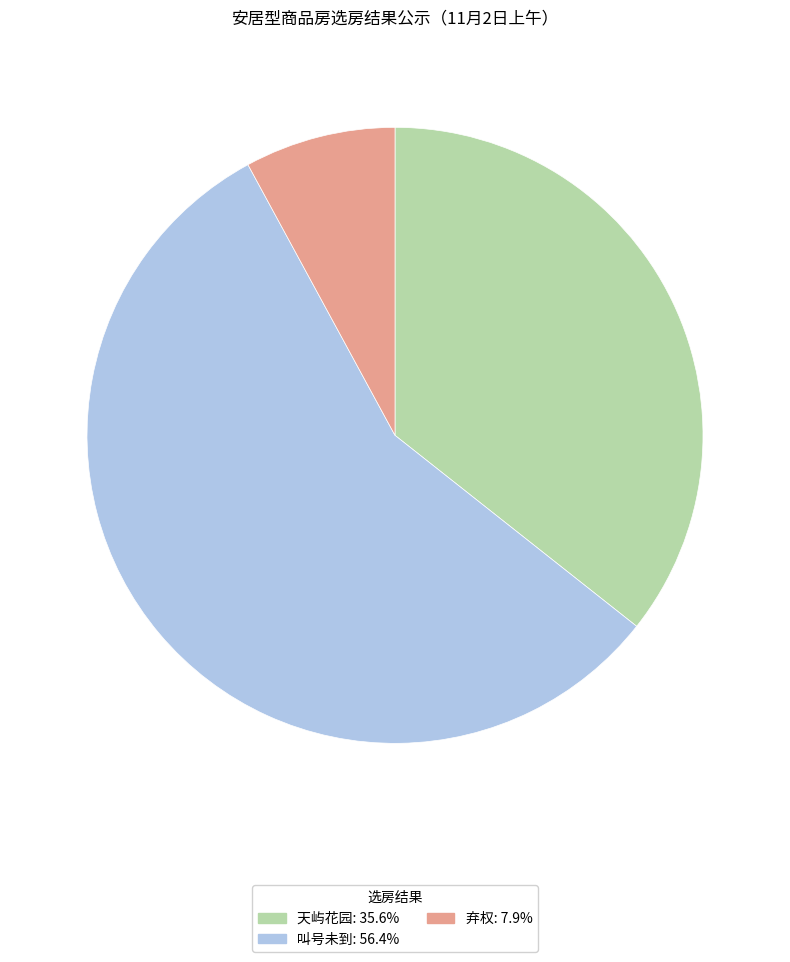

Which has a higher value, 天屿花园 or 叫号未到?

叫号未到